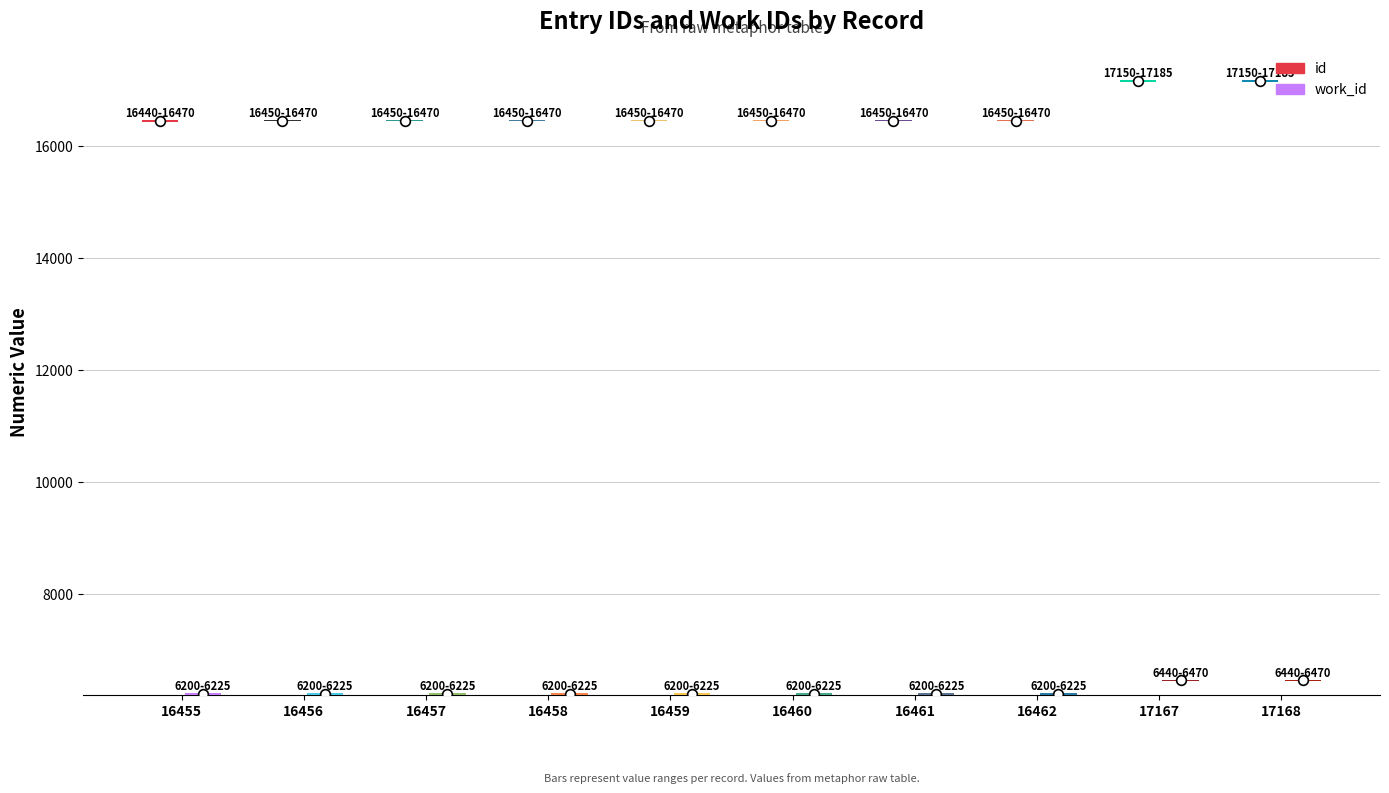

Between 16459 and 16458, which is larger?

16459